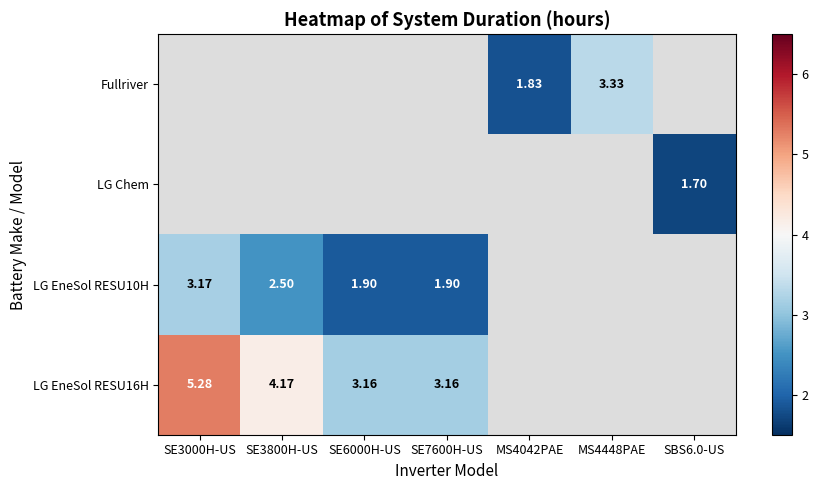

Which series has the widest spread of values?

LG EneSol RESU16H